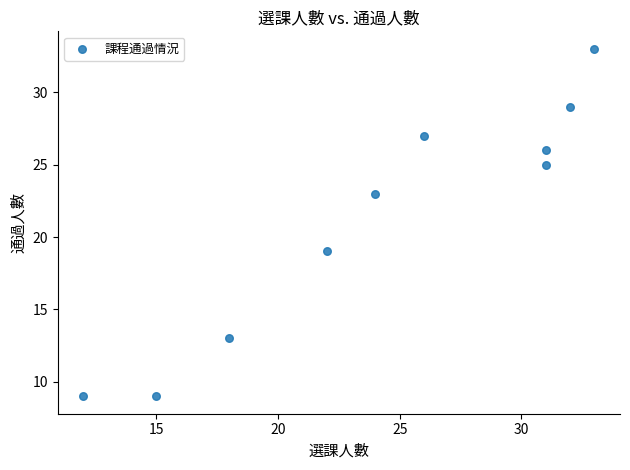

What is the range of Y values (max minus min)?

24